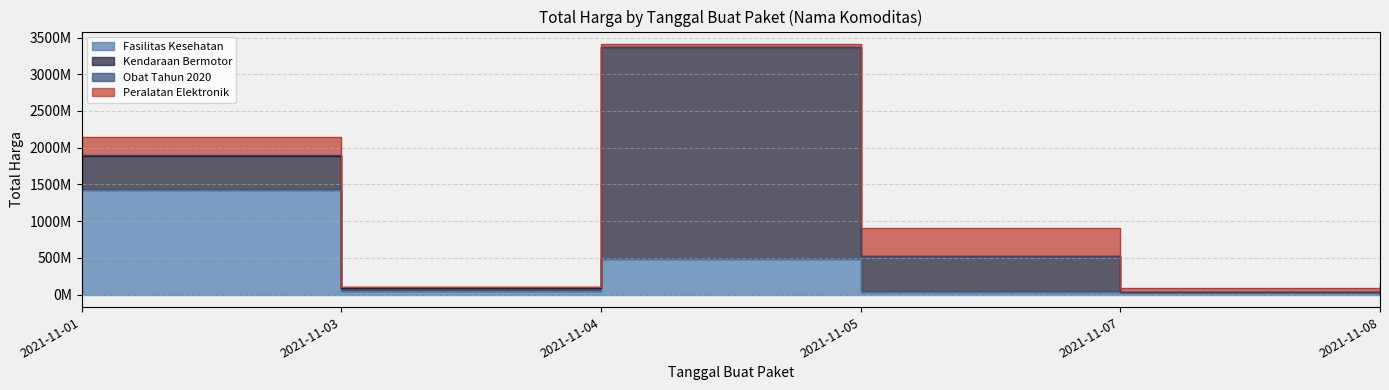

True or false: Fasilitas Kesehatan and Peralatan Elektronik cross at least once.

True